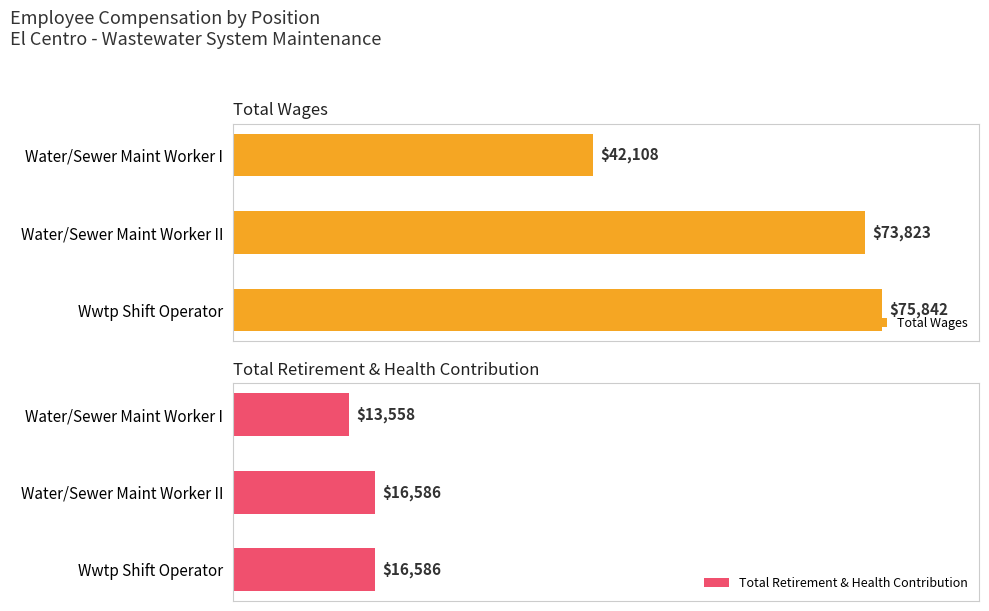

At which label is Total Wages closest to 58975?

Water/Sewer Maint Worker II